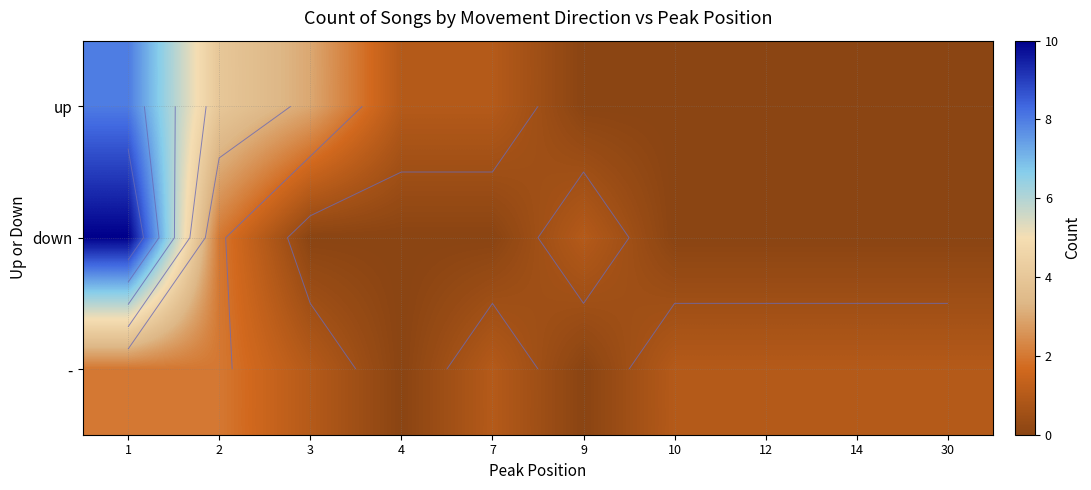

At 12, list the series in order from smallest to largest.

up, down, -